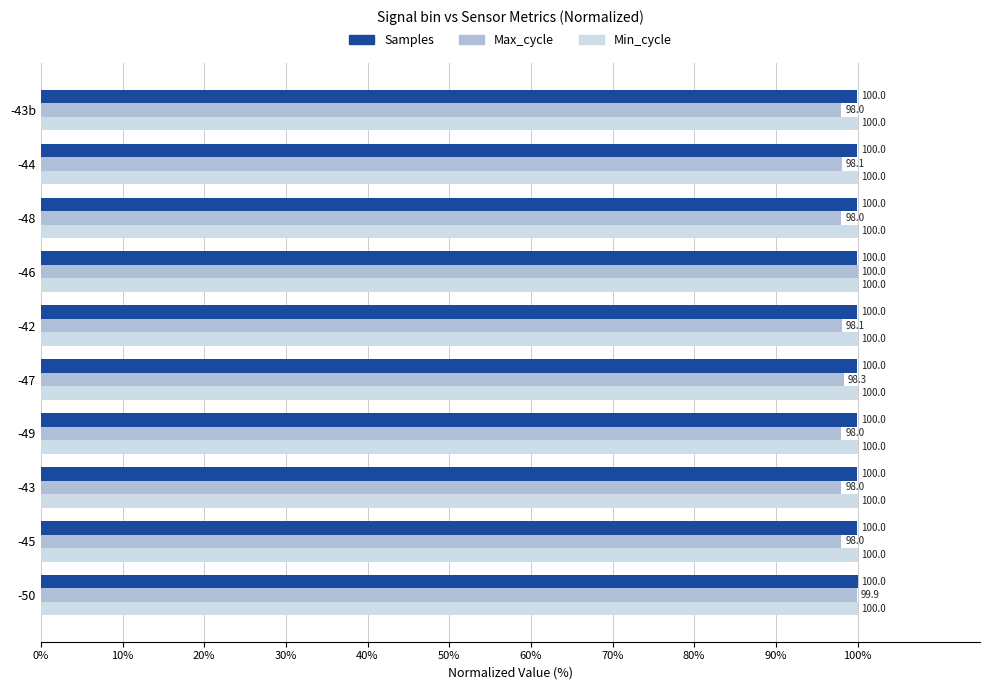

At which label does Samples reach its minimum?

-45